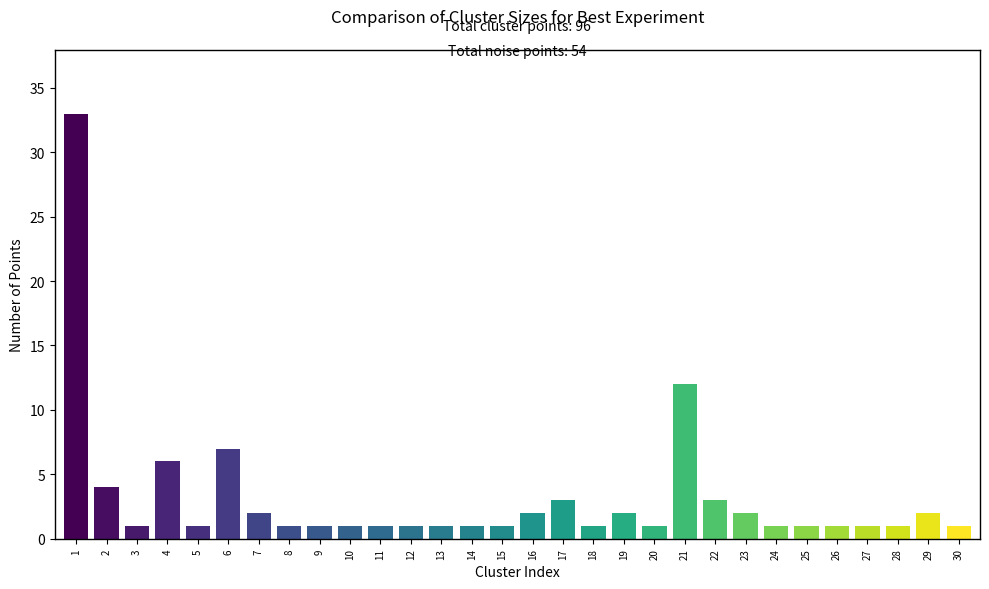

What is the value of the 2nd bar from the left?

4